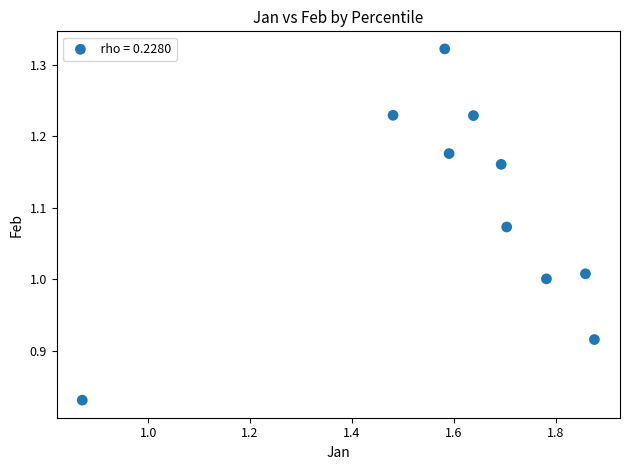

What is the average X value?

1.6